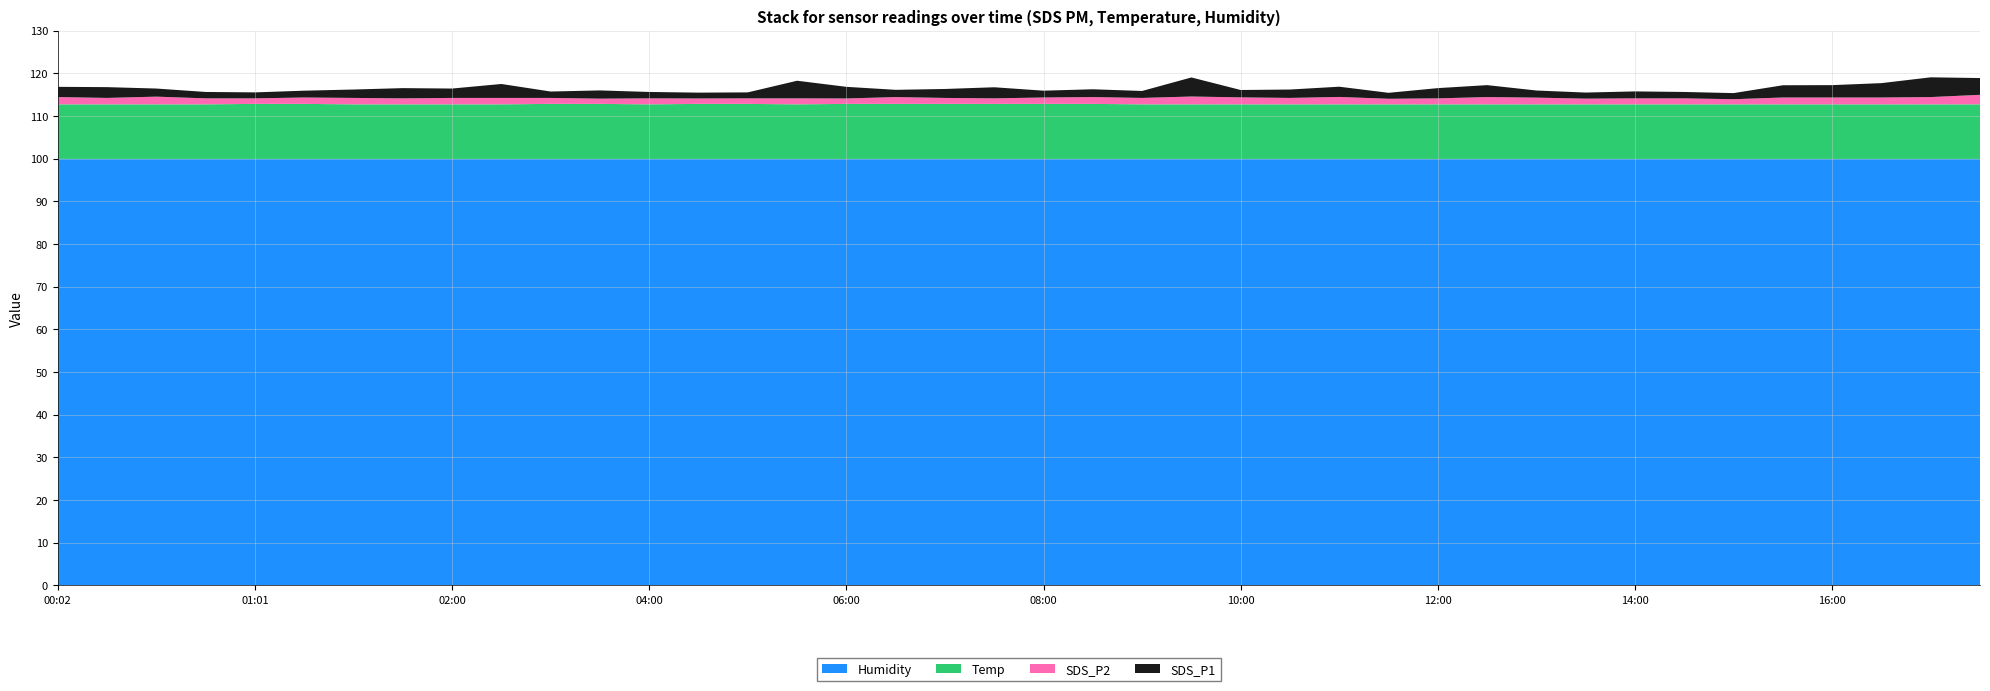

Reading left to right, extract all data points from this chart.

SDS_P1: 2.4	2.5	1.9	1.5	1.4	1.6	2.0	2.4	2.2	3.3	1.5	1.9	1.5	1.4	1.4	4.1	2.7	1.7	2.1	2.6	1.6	1.8	1.6	4.5	1.7	2.0	2.4	1.4	2.4	2.8	1.7	1.4	1.6	1.5	1.4	2.9	2.9	3.4	4.6	3.9
SDS_P2: 1.7	1.5	1.8	1.4	1.3	1.5	1.5	1.4	1.5	1.5	1.4	1.2	1.4	1.3	1.3	1.4	1.3	1.6	1.4	1.3	1.5	1.6	1.5	1.8	1.6	1.5	1.7	1.3	1.4	1.7	1.6	1.3	1.4	1.4	1.2	1.6	1.6	1.6	1.7	2.2
Temp: 12.8	12.8	12.8	12.8	12.9	12.9	12.8	12.8	12.8	12.8	12.9	12.9	12.8	12.9	12.9	12.8	12.9	12.9	12.9	12.9	12.9	12.9	12.8	12.8	12.8	12.8	12.8	12.8	12.8	12.8	12.8	12.8	12.8	12.8	12.8	12.8	12.8	12.8	12.8	12.8
Humidity: 99.9	99.9	99.9	99.9	99.9	99.9	99.9	99.9	99.9	99.9	99.9	99.9	99.9	99.9	99.9	99.9	99.9	99.9	99.9	99.9	99.9	99.9	99.9	99.9	99.9	99.9	99.9	99.9	99.9	99.9	99.9	99.9	99.9	99.9	99.9	99.9	99.9	99.9	99.9	99.9